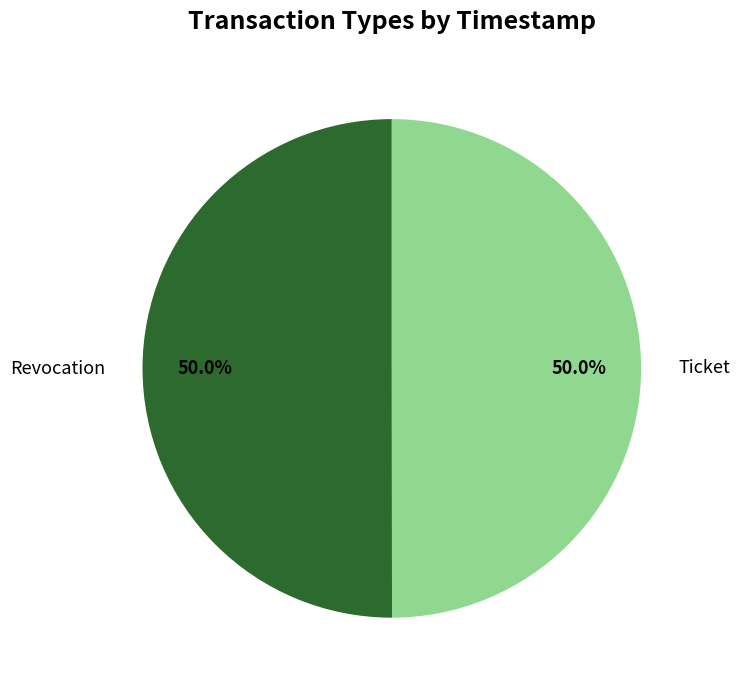

How many slices are in this pie chart?

2